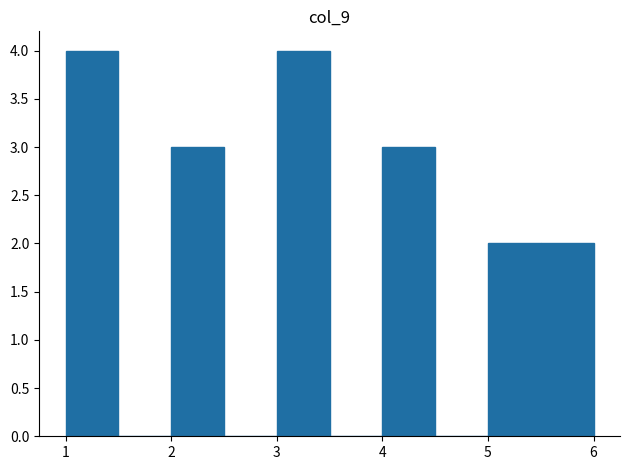

How tall is the bar that spans 4.0 to 4.5 on the x-axis? The values are not printed on the chart, so give them approximately, as read against the axis.

3